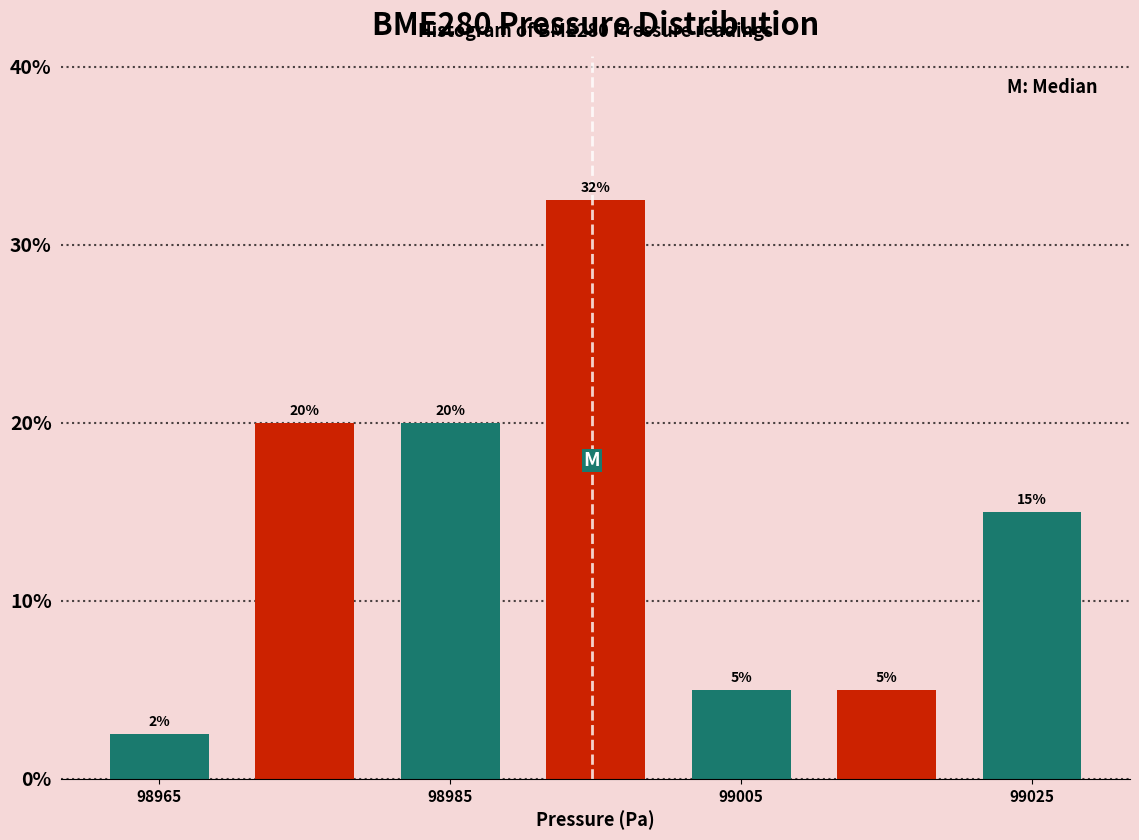

Over which range of the x-axis is the bar tallest?

98990 to 99000